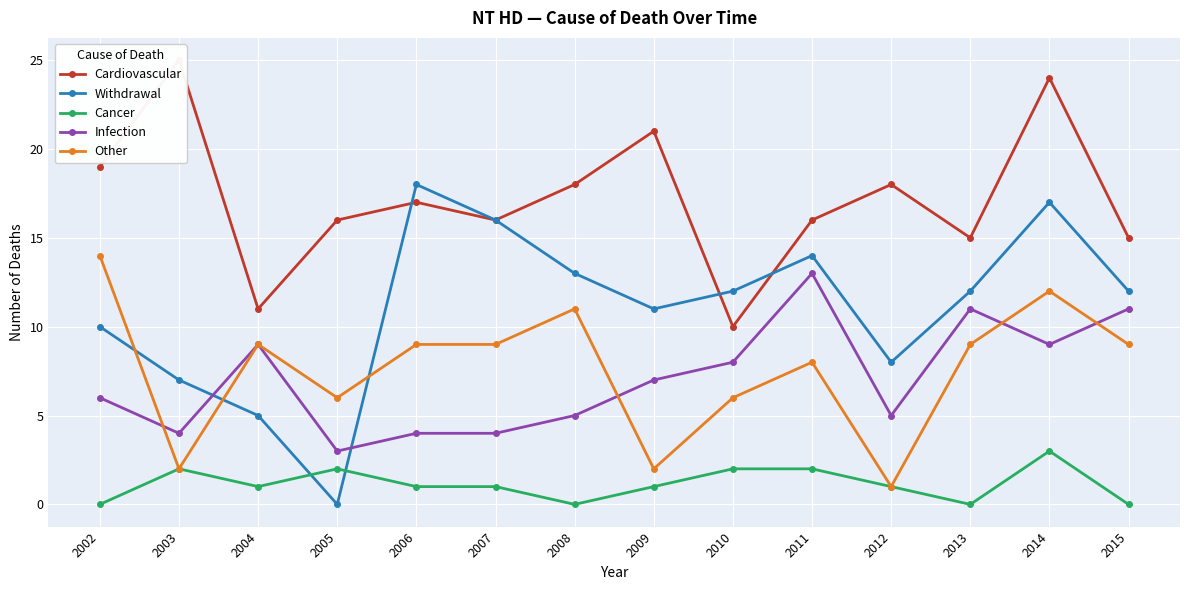

Which category has the highest value across all series?

2003